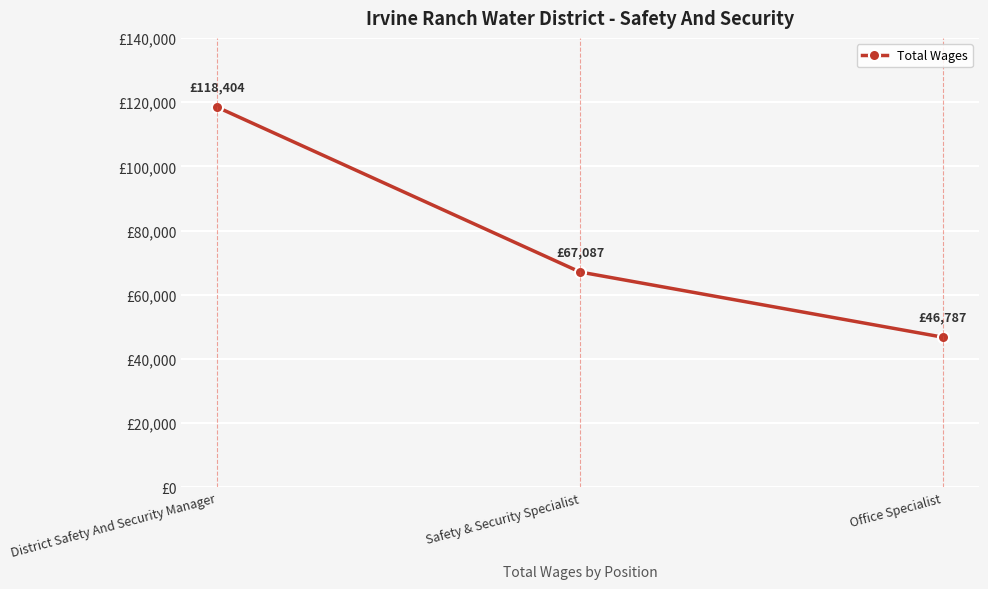

What is the greatest value displayed?

118404